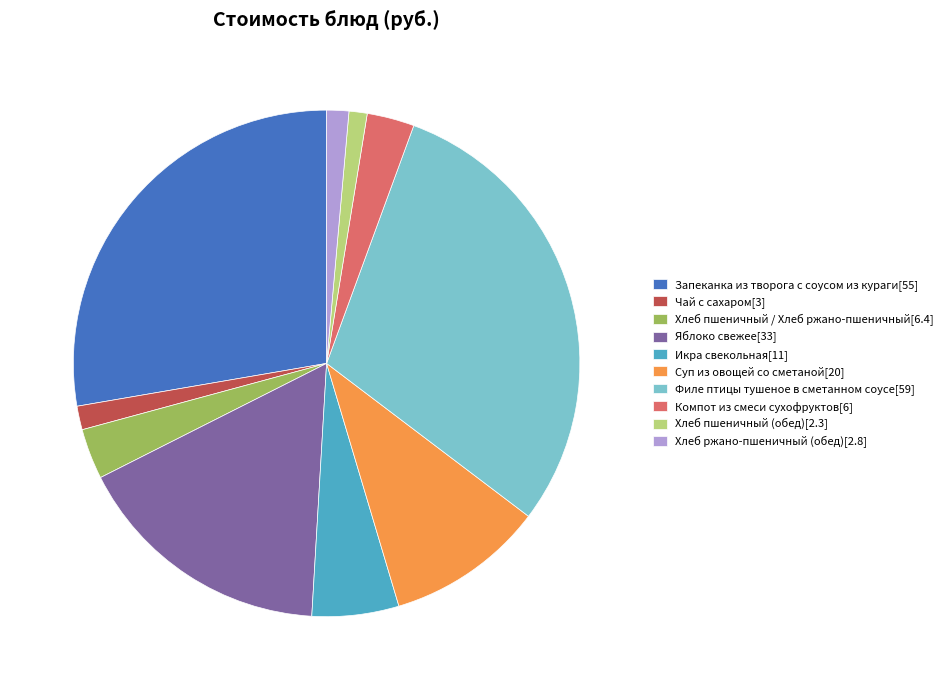

How many slices are in this pie chart?

10